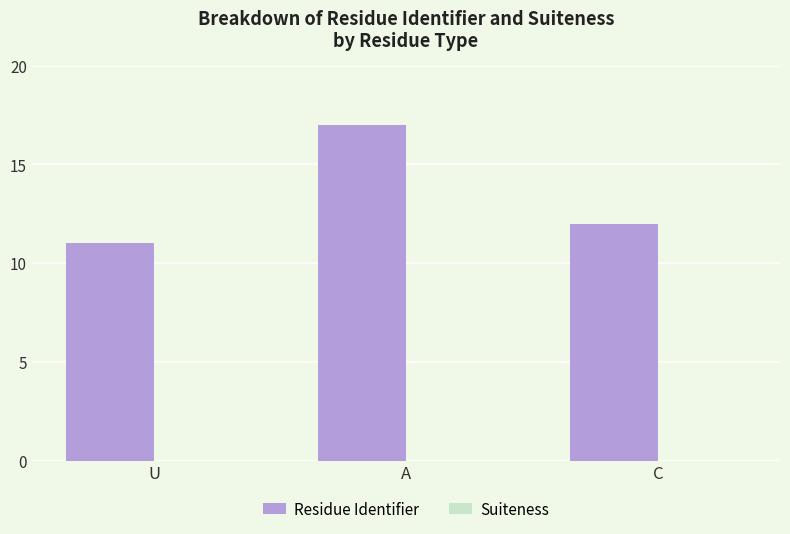

True or false: the data shows 24 at A.

False